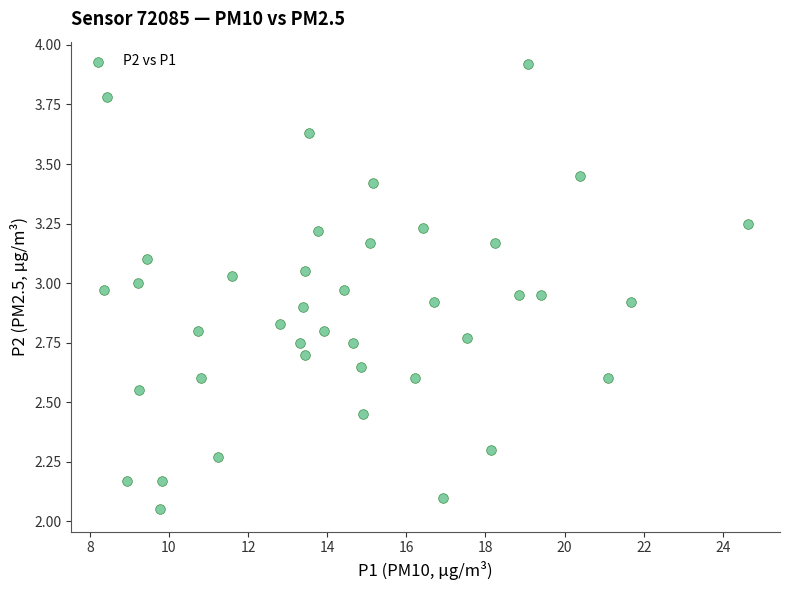

What is the range of X values (max minus min)?

16.3